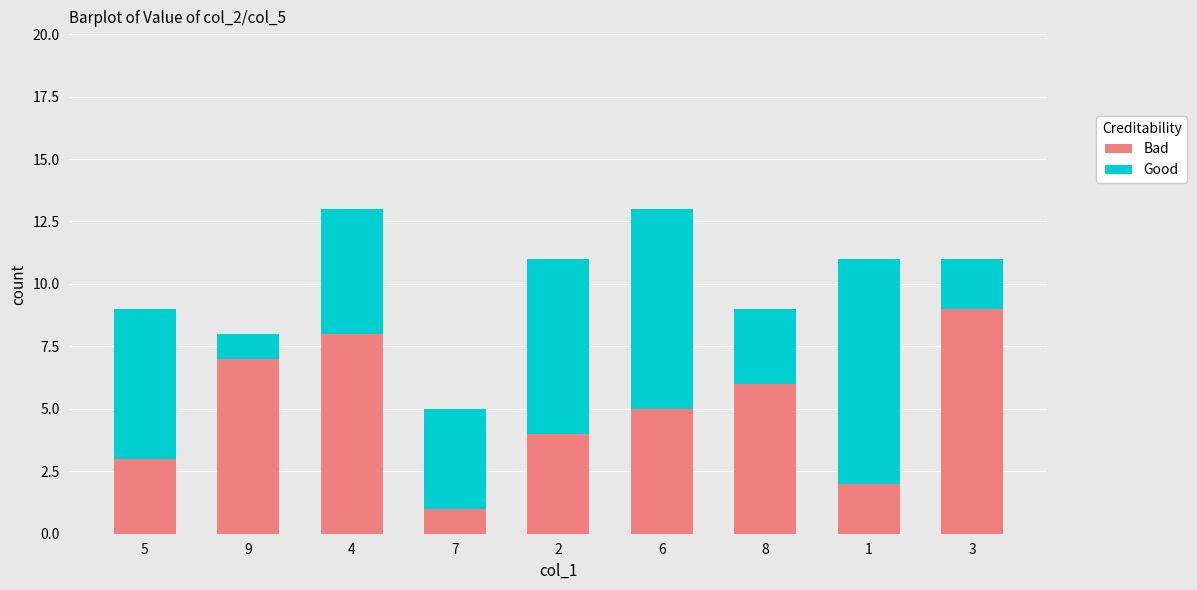

What are all the series names shown in the legend?

Bad, Good